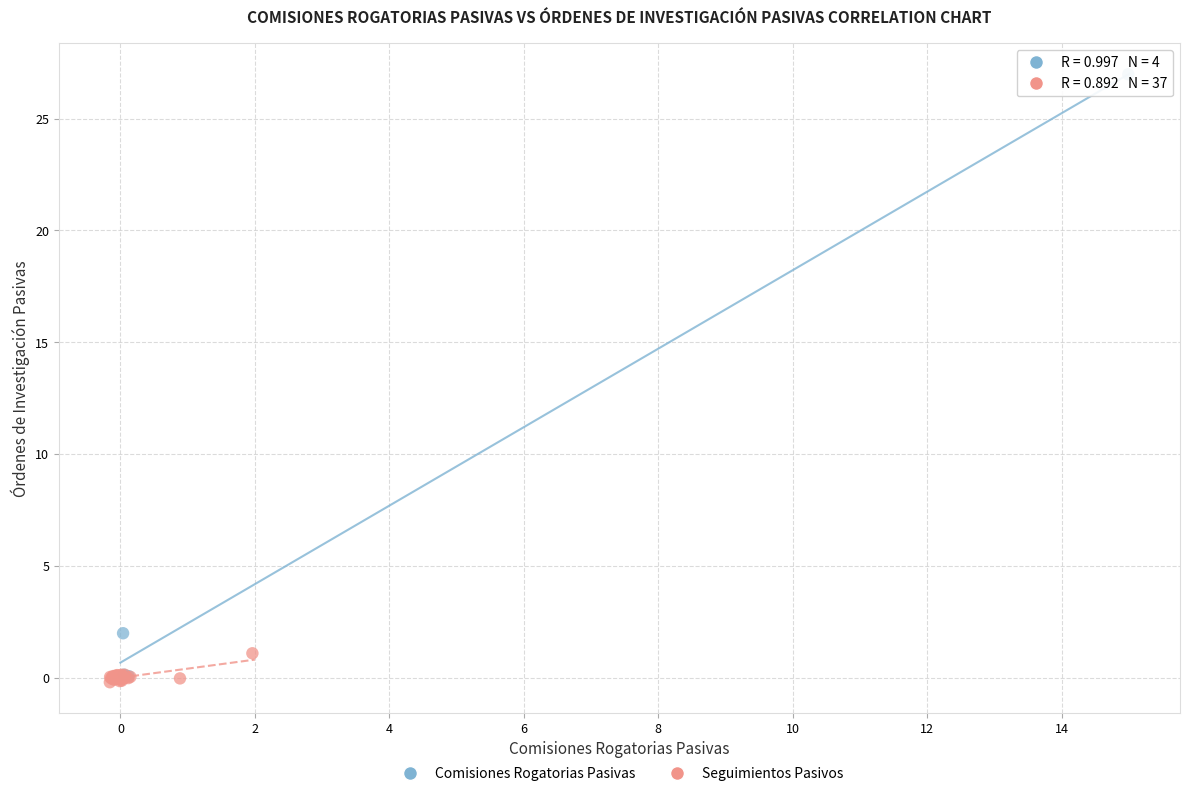

Which series has the widest spread of Y values?

Comisiones Rogatorias Pasivas